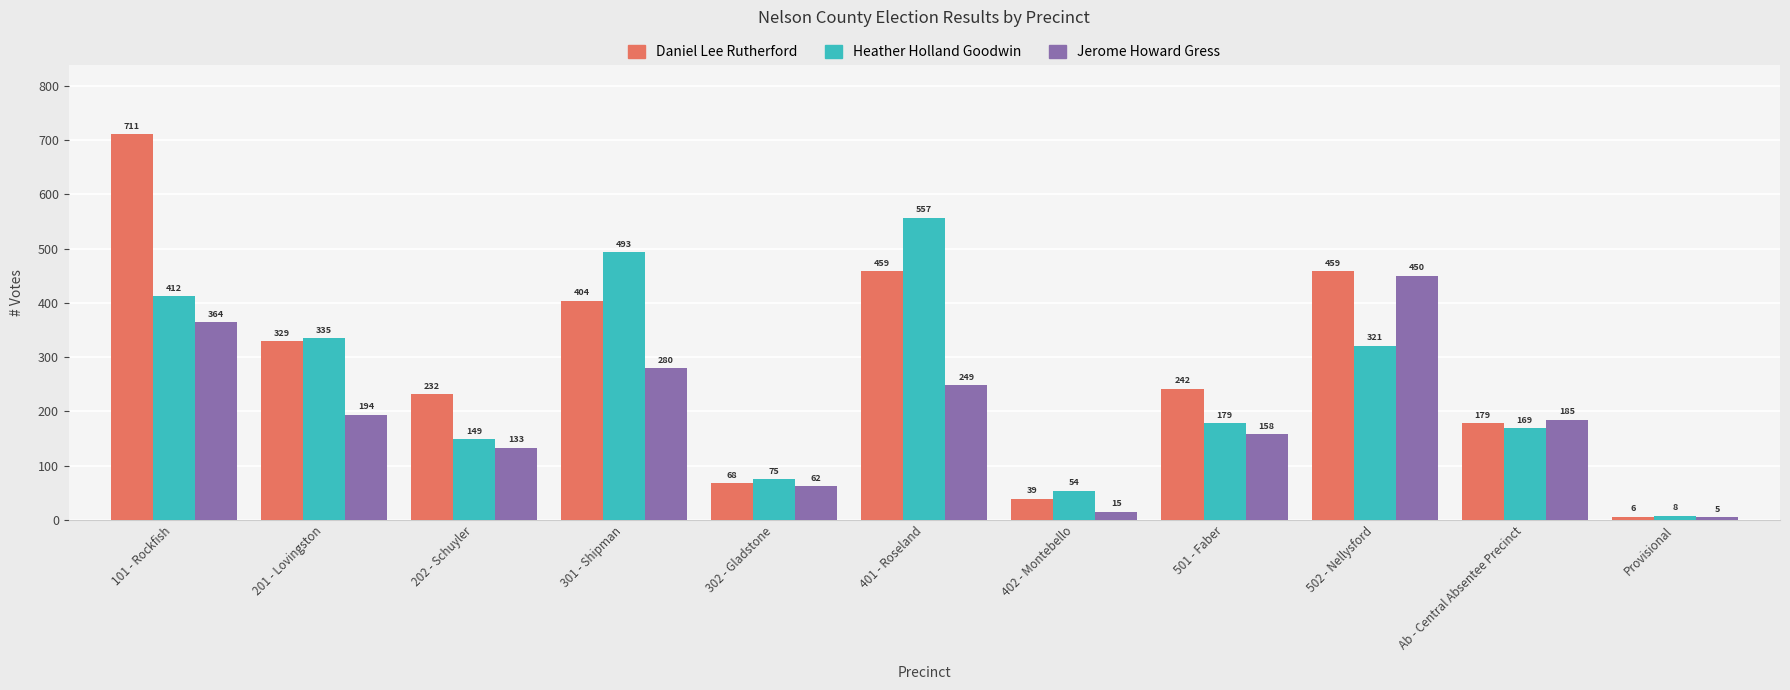

How many bars are there in total?

33